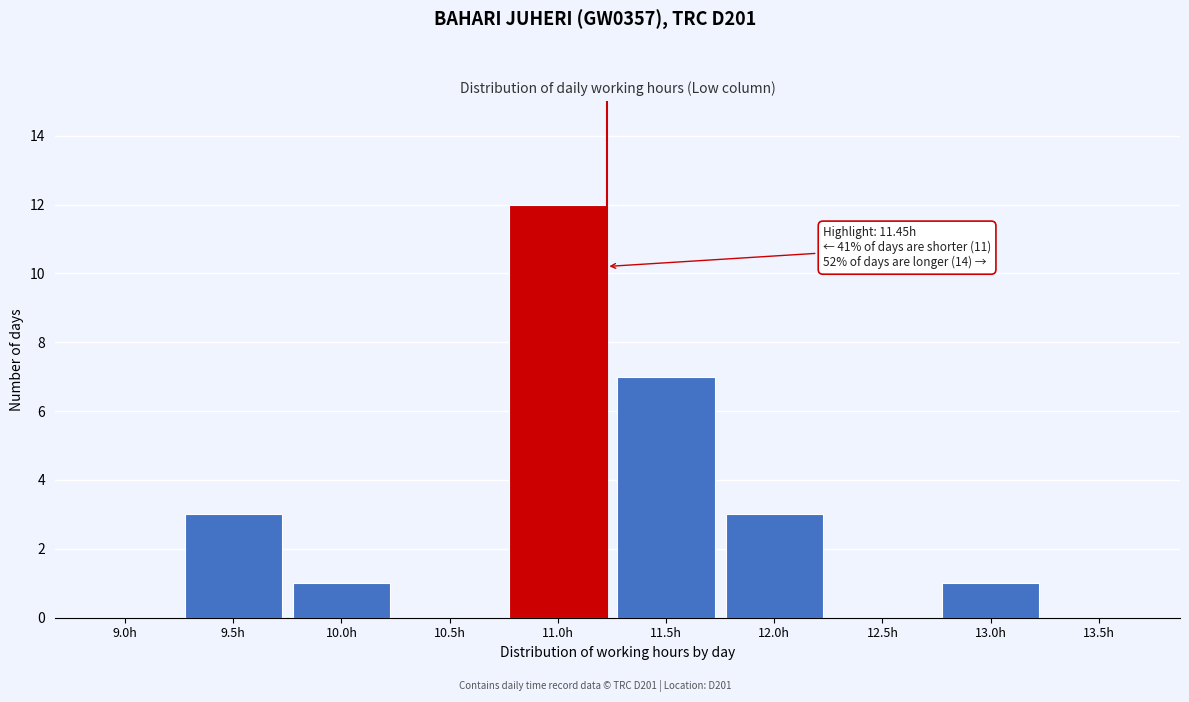

Reading left to right, what are all the values shown in this chart?

9.0h=0	9.5h=3	10.0h=1	10.5h=0	11.0h=12	11.5h=7	12.0h=3	12.5h=0	13.0h=1	13.5h=0